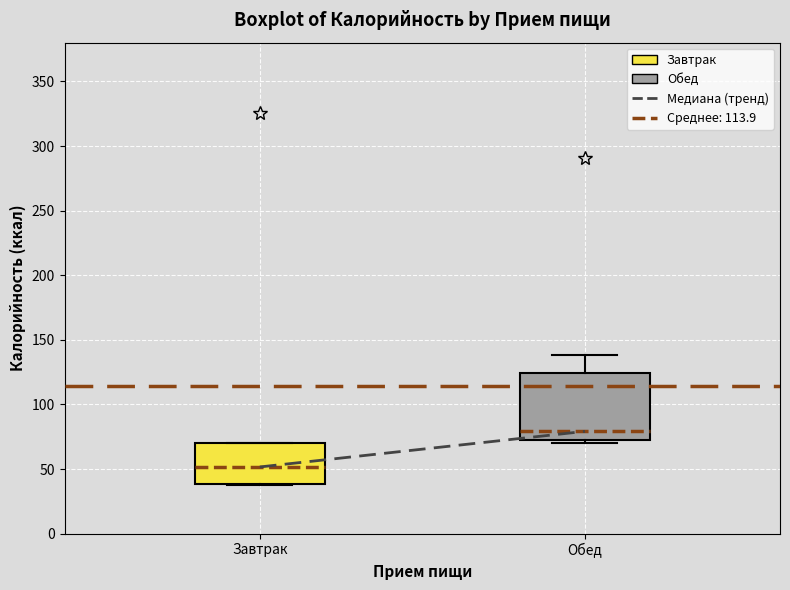

Reading left to right, transcribe this box plot: for each box, give where its median line is, the range the box spans, and where its two whiskers end, as read against the y-axis. The values are not printed on the chart, so give them approximately, as read against the axis.

Завтрак: median 50, box 40 to 70, whiskers 40 to 70
Обед: median 80, box 70 to 125, whiskers 70 (just below the box's lower edge) to 140